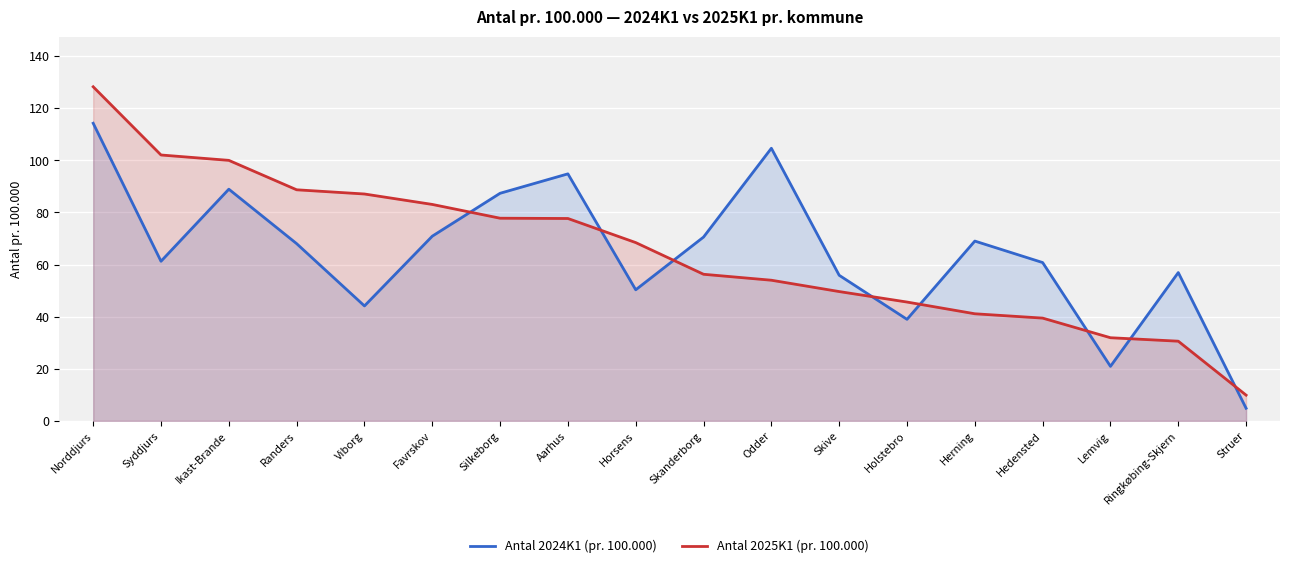

The value of Antal 2024K1 (pr. 100.000) at Hedensted is 60.8. True or false?

True